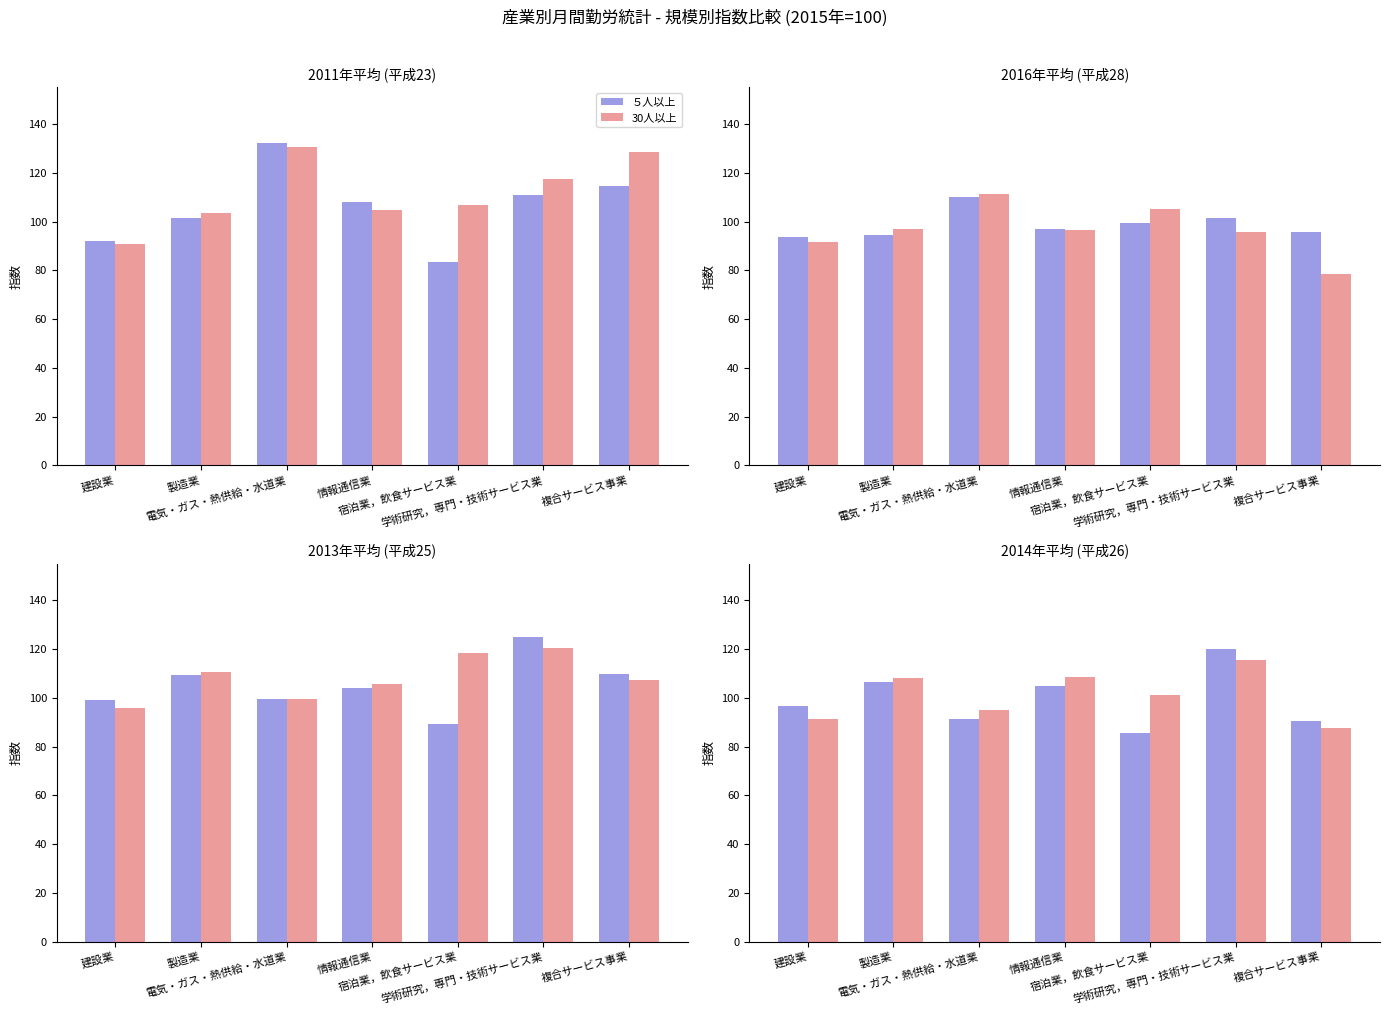

What is the value of the 30人以上 bar at the 6th from the left?

115.5